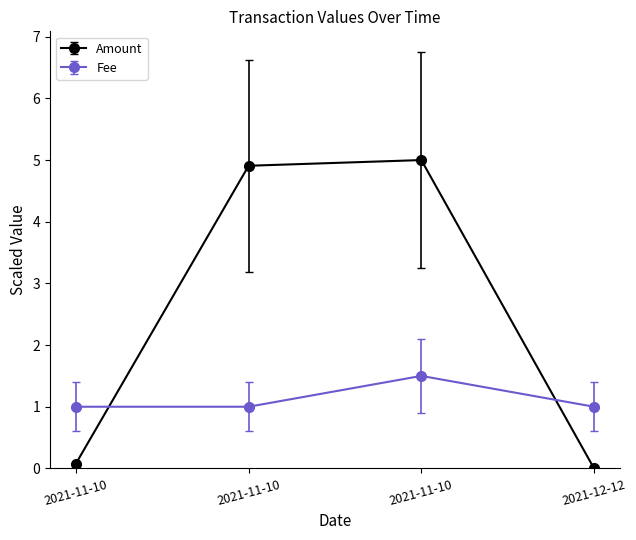

What are all the series names shown in the legend?

Amount, Fee